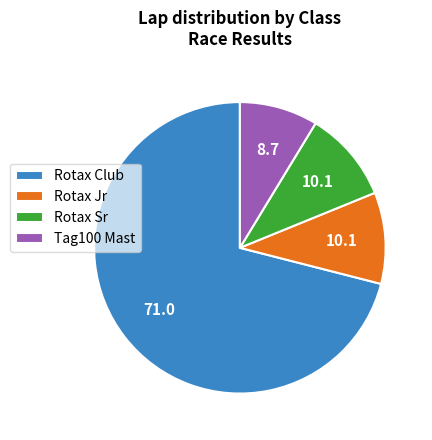

What is the largest slice in the pie chart?

Rotax Club